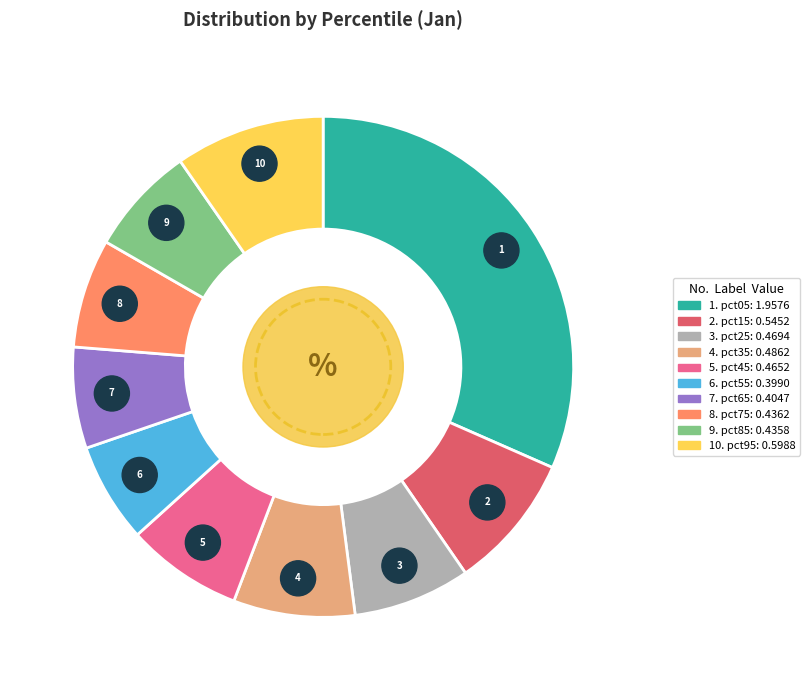

Which slice is the largest?

pct05